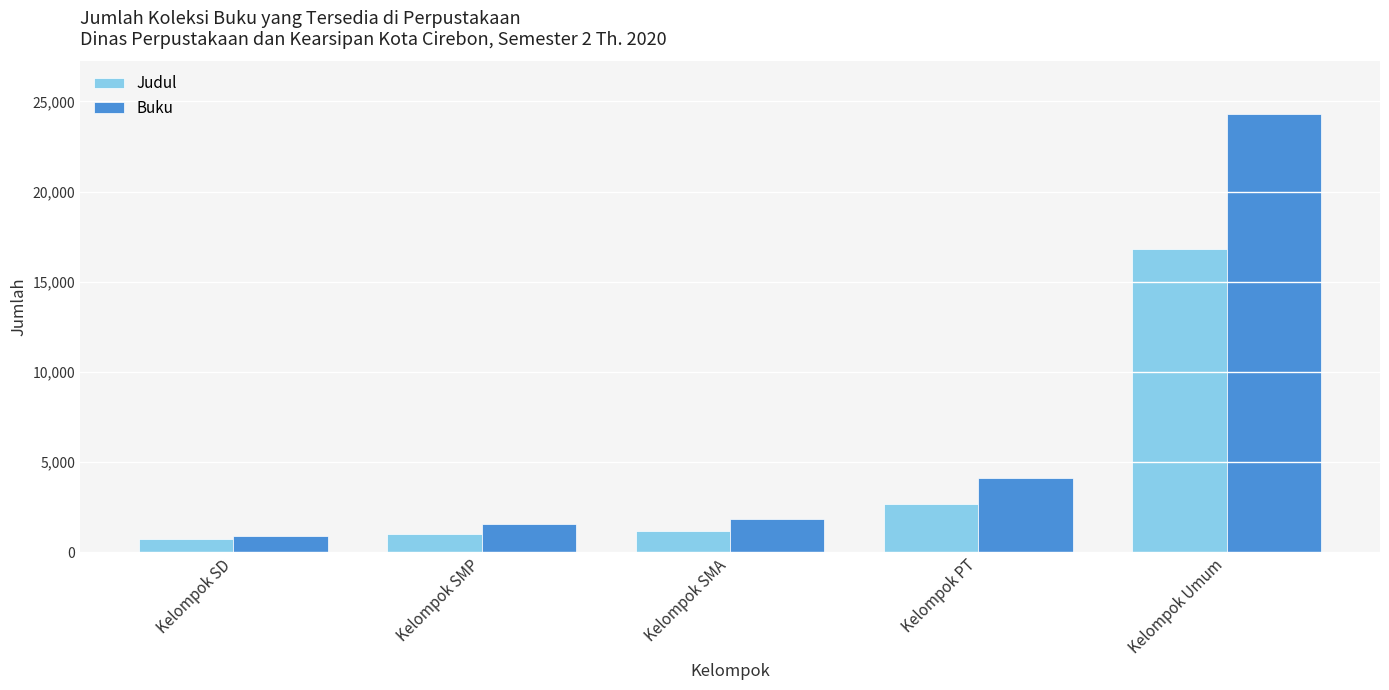

What is the label of the 1st bar from the right?

Kelompok Umum